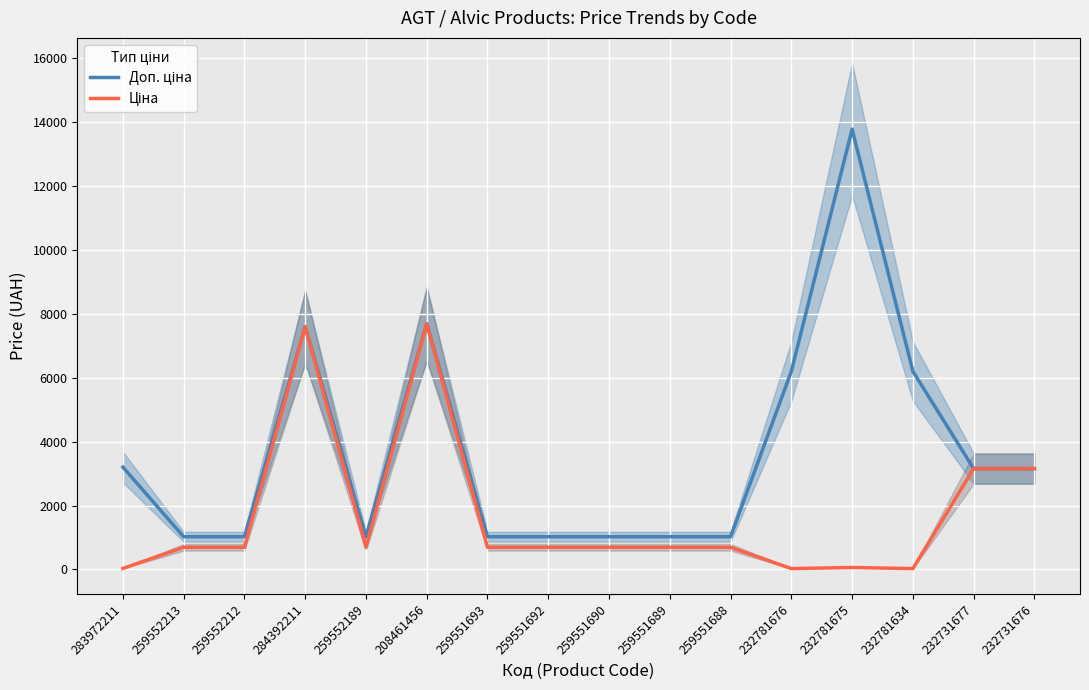

What value does the Доп. ціна series have at 208461456?

7693.1